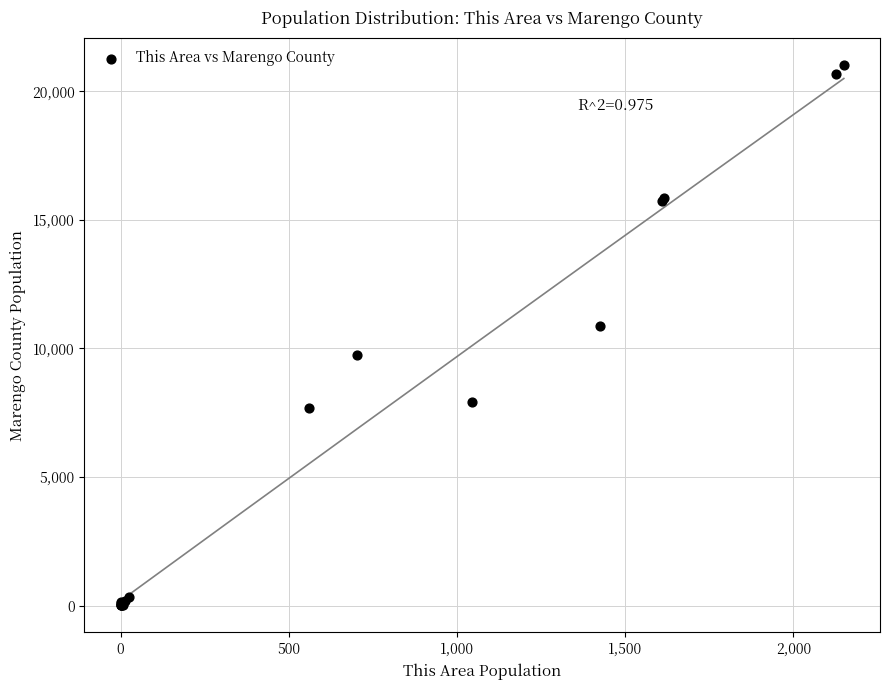

What Y value in the scatter plot is closest to 10517?

10872